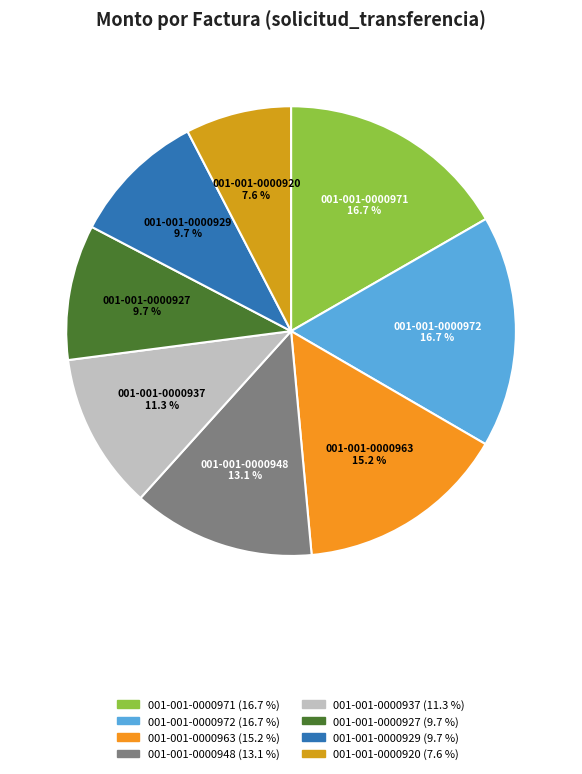

Which has a higher value, 001-001-0000971 or 001-001-0000920?

001-001-0000971